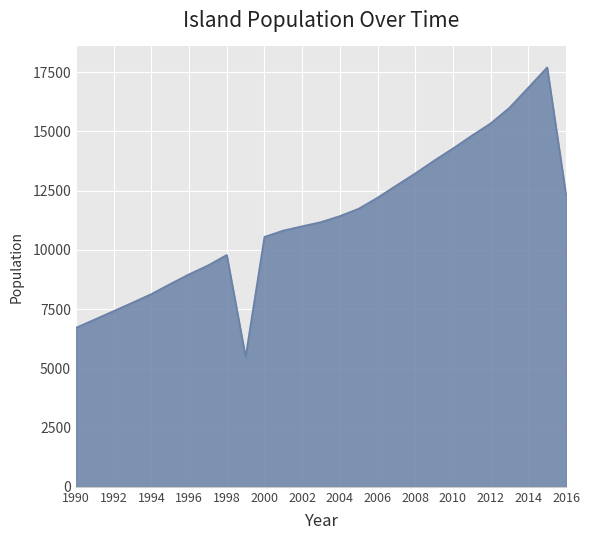

What is the greatest value displayed?

17701